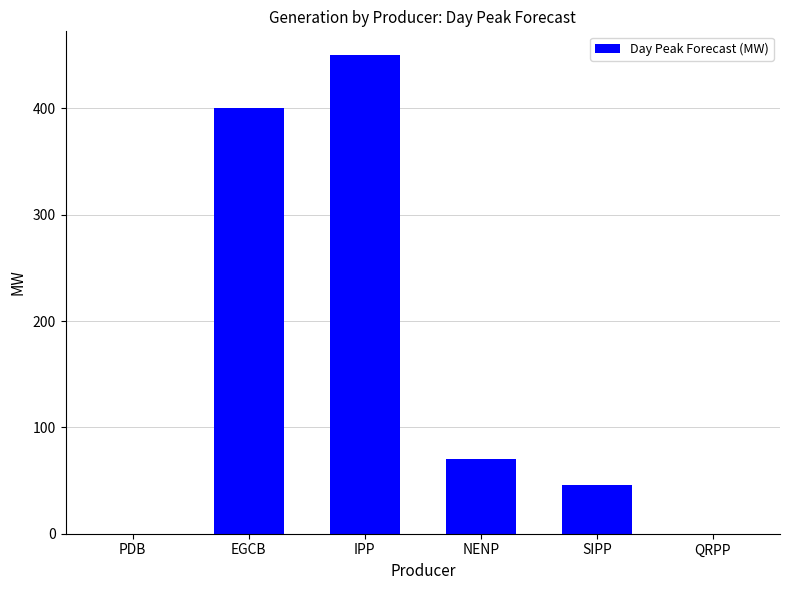

What is the difference between the values at NENP and IPP?

380